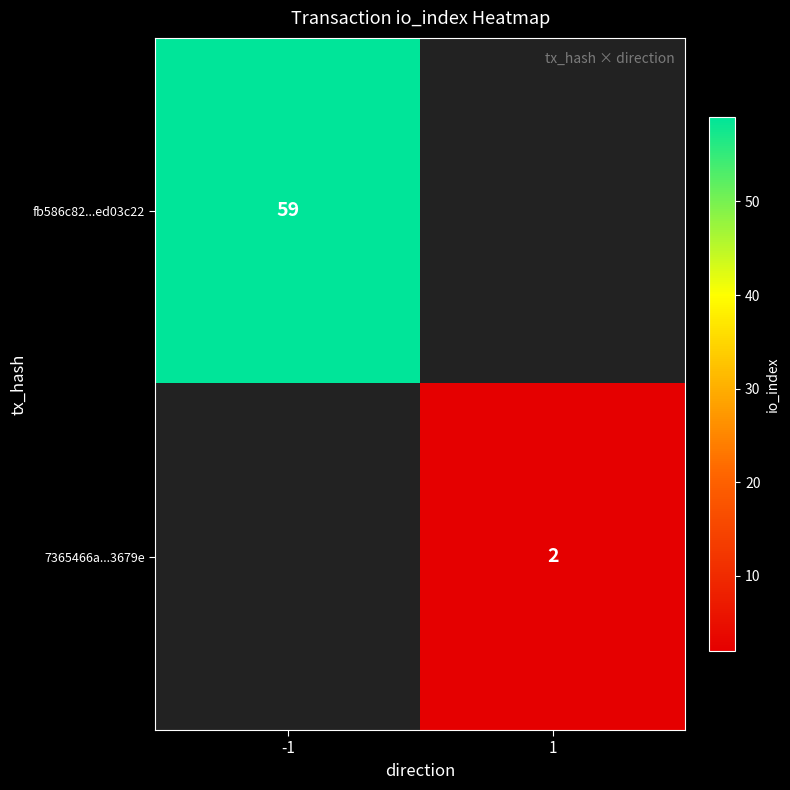

The fb586c82...ed03c22 series shows 29 at -1. True or false?

False